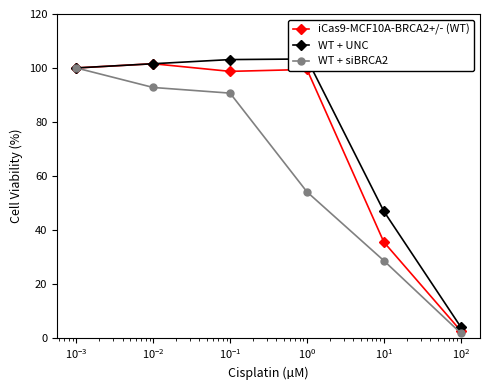

What is the maximum value for WT + siBRCA2?

100.0